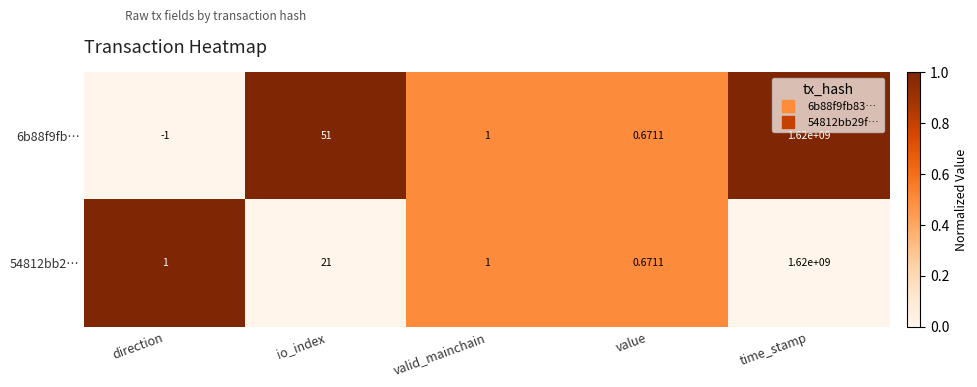

Is the value of 54812bb2… at io_index greater than the value of 6b88f9fb… at value?

Yes